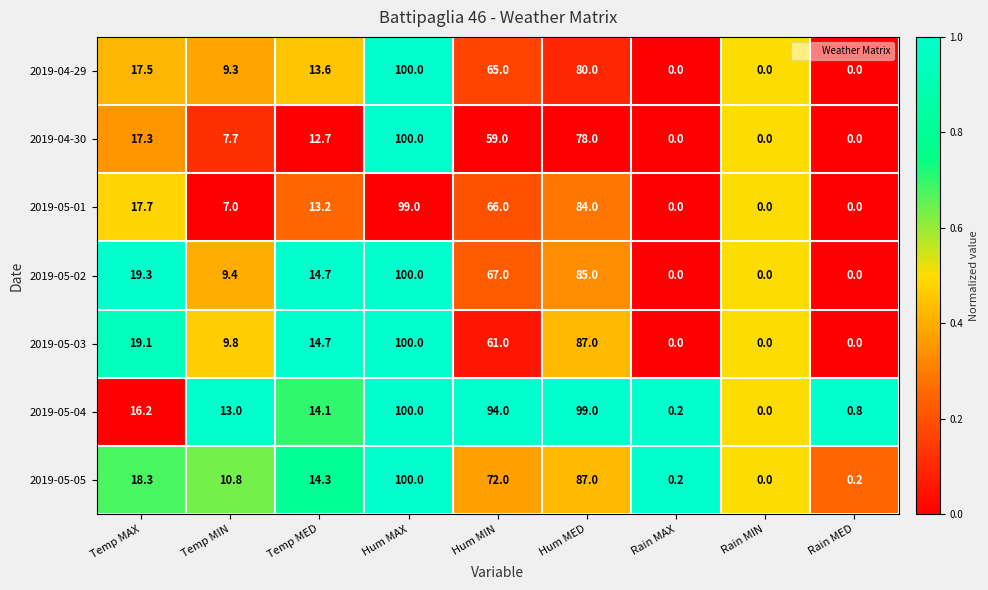

What is the sum of all 2019-04-29 values?

285.4